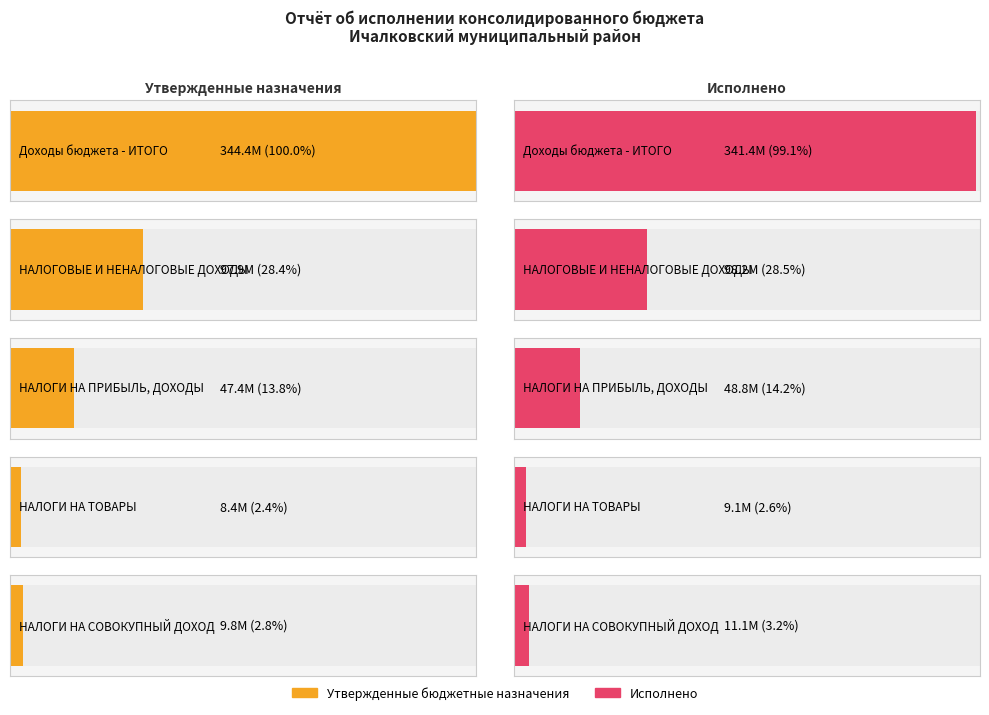

What is the spread (max minus min) of values at НАЛОГОВЫЕ И НЕНАЛОГОВЫЕ ДОХОДЫ?

284936.0